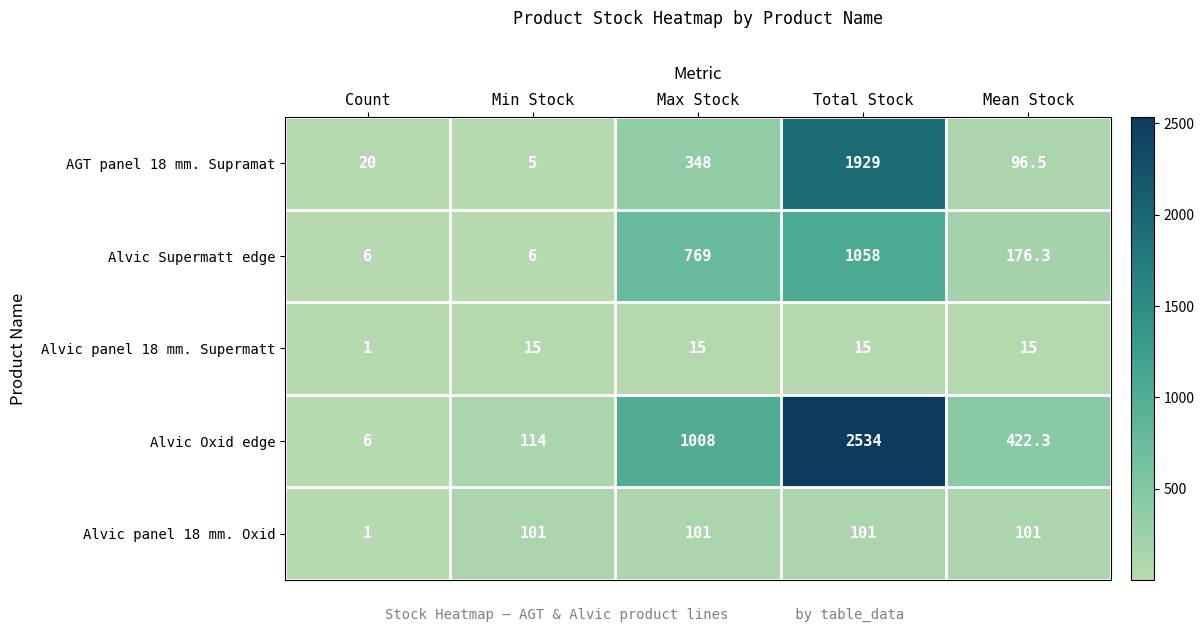

At which category is the sum across all series the highest?

Total Stock